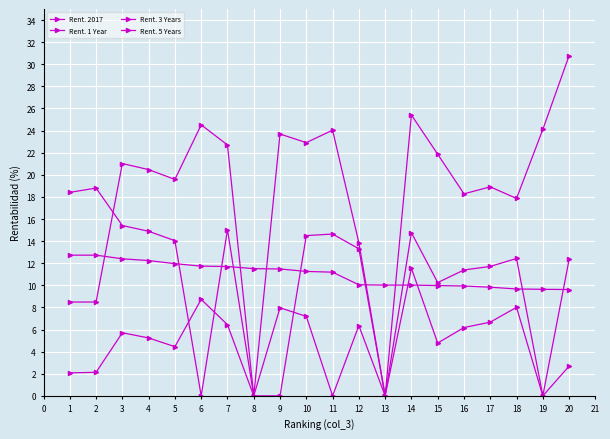

How many distinct data groups are displayed?

4